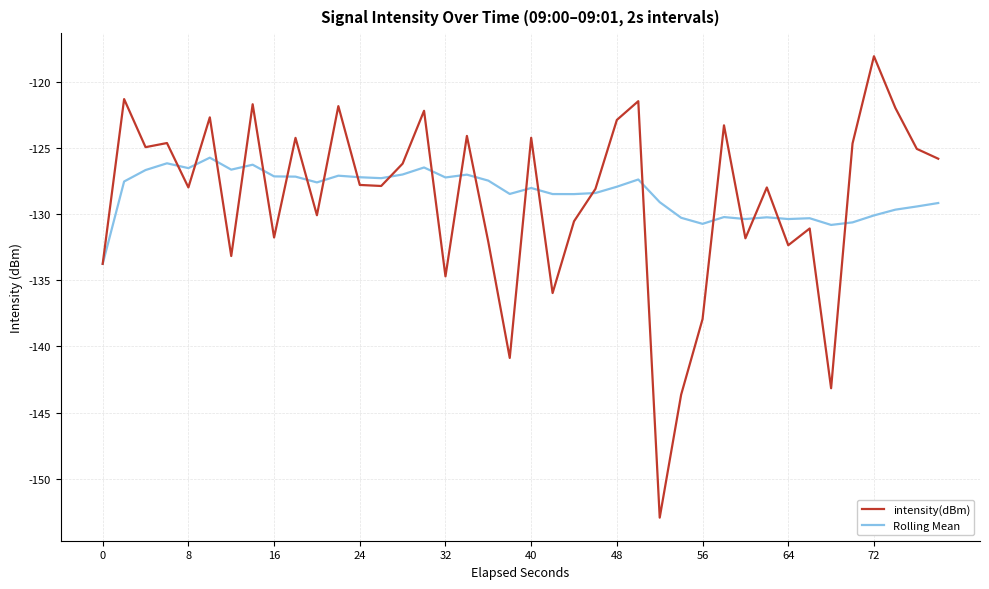

Rank the series by their maximum value, from lowest to highest.

Rolling Mean, intensity(dBm)